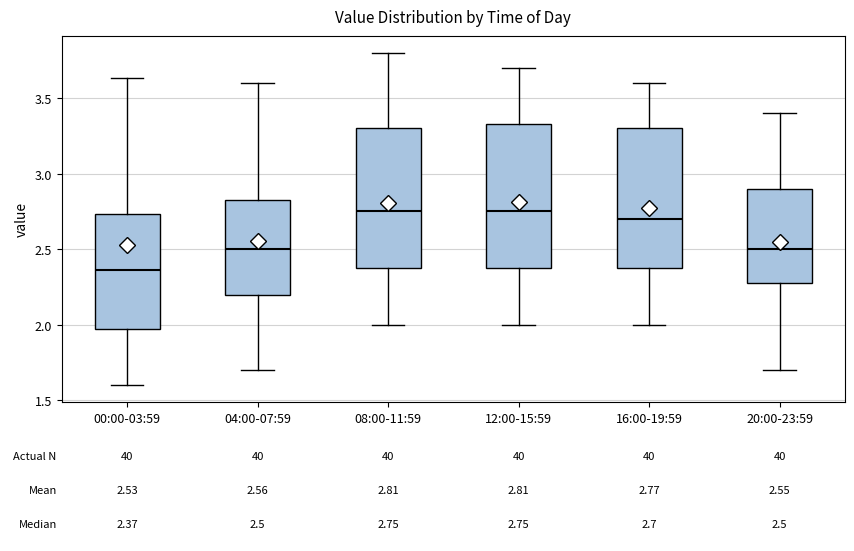

Which box has the lowest median line?

00:00-03:59